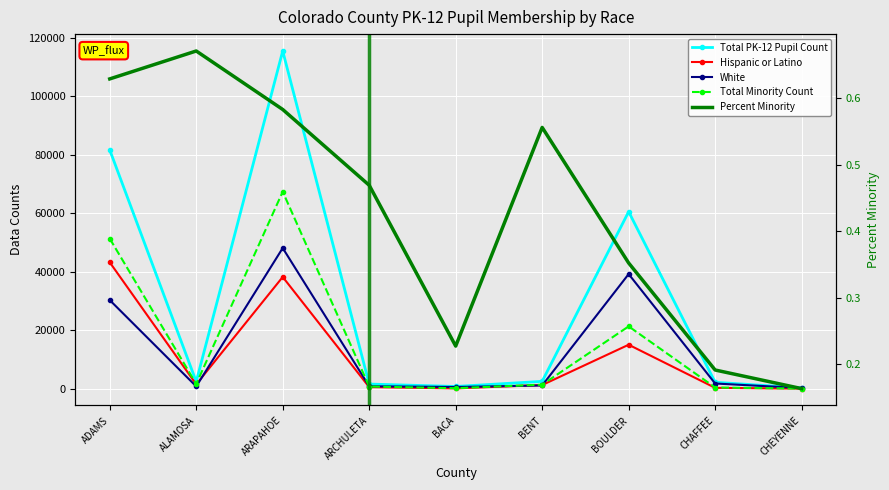

What are all the series names shown in the legend?

Total PK-12 Pupil Count, Hispanic or Latino, White, Total Minority Count, Percent Minority